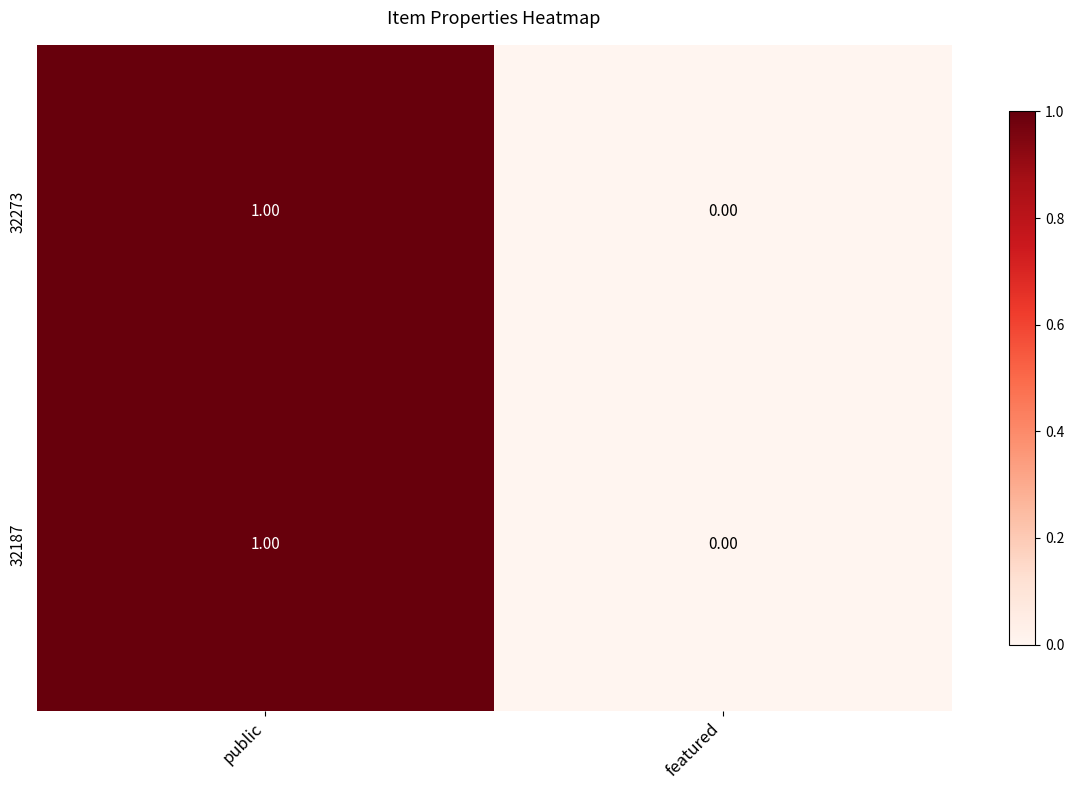

At which label is 32273 closest to 0?

featured